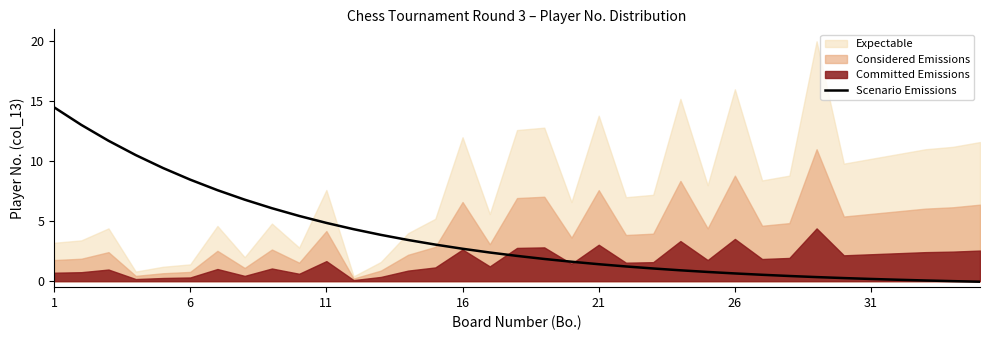

Reading right to left, what are all the values shown in this chart?

-0.0	0.0	0.1	0.1	0.2	0.3	0.3	0.4	0.5	0.6	0.8	0.9	1.1	1.2	1.4	1.6	1.9	2.1	2.4	2.7	3.0	3.4	3.9	4.3	4.9	5.4	6.1	6.8	7.6	8.5	9.4	10.5	11.7	13.0	14.5